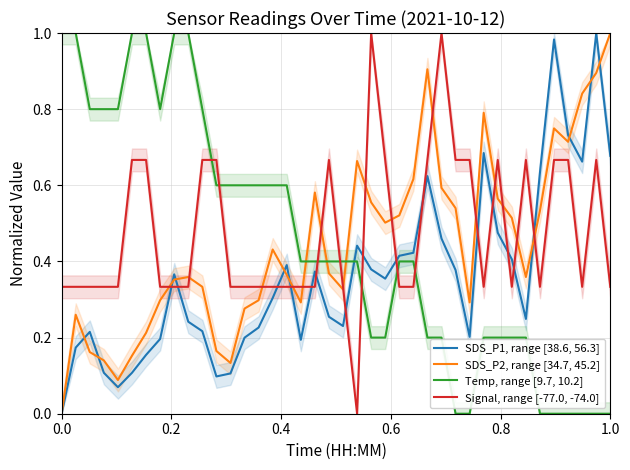

True or false: Temp, range [9.7, 10.2] and Signal, range [-77.0, -74.0] intersect in this chart.

True